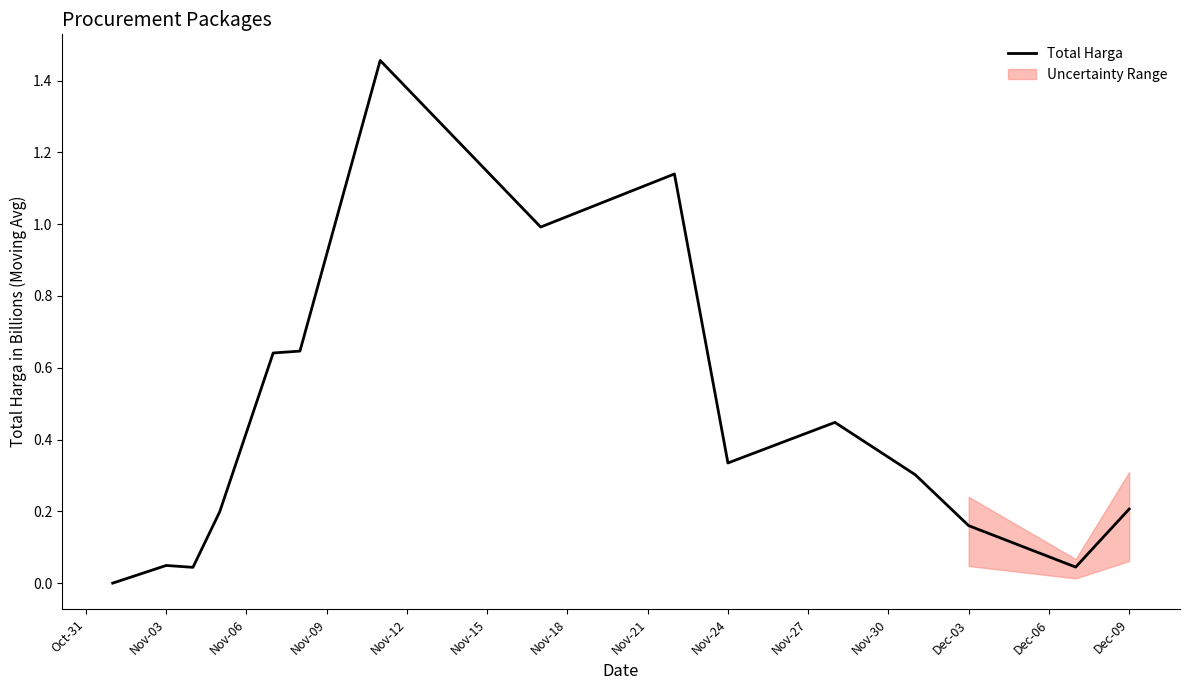

How many interior local valleys (lower than both neighbors) does the data have?

4